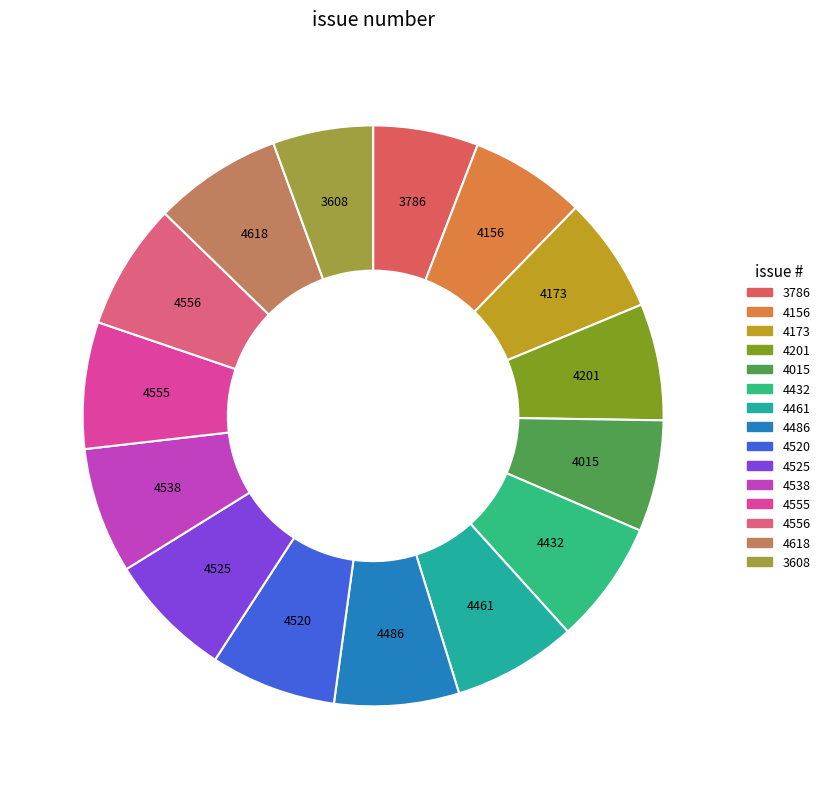

What is the change in value from 4461 to 4525?

+64